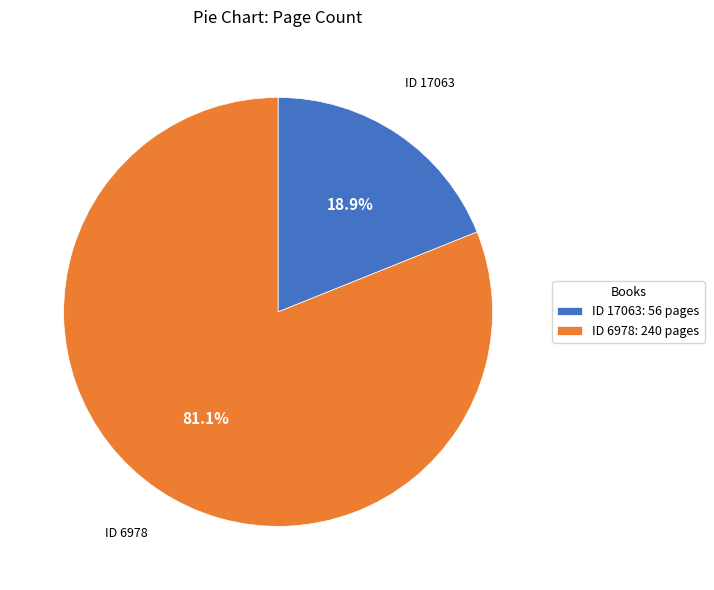

Which has a higher value, ID 6978: 240 pages or ID 17063: 56 pages?

ID 6978: 240 pages